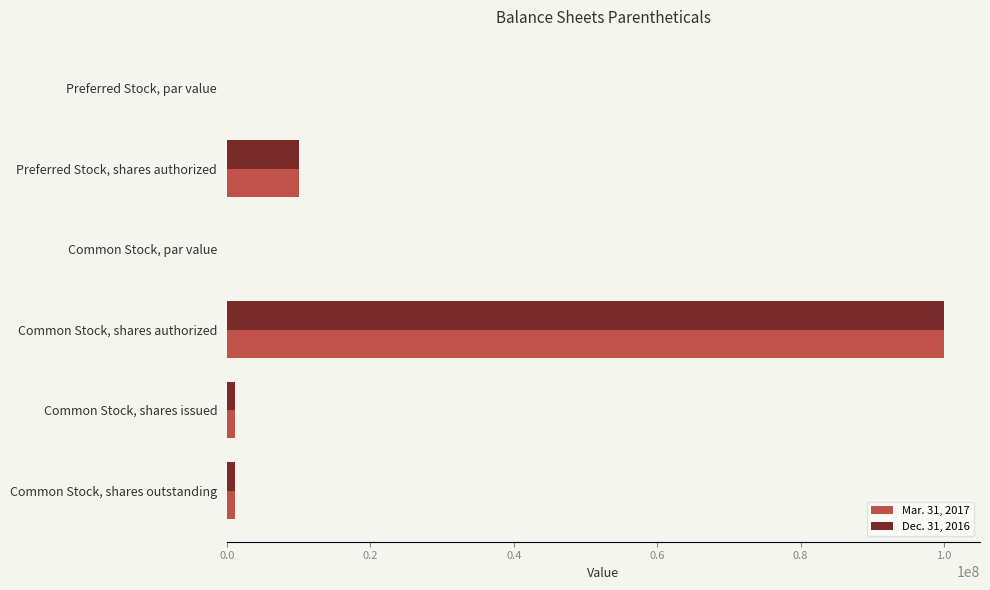

What is the sum of all Mar. 31, 2017 values?

112222920.0